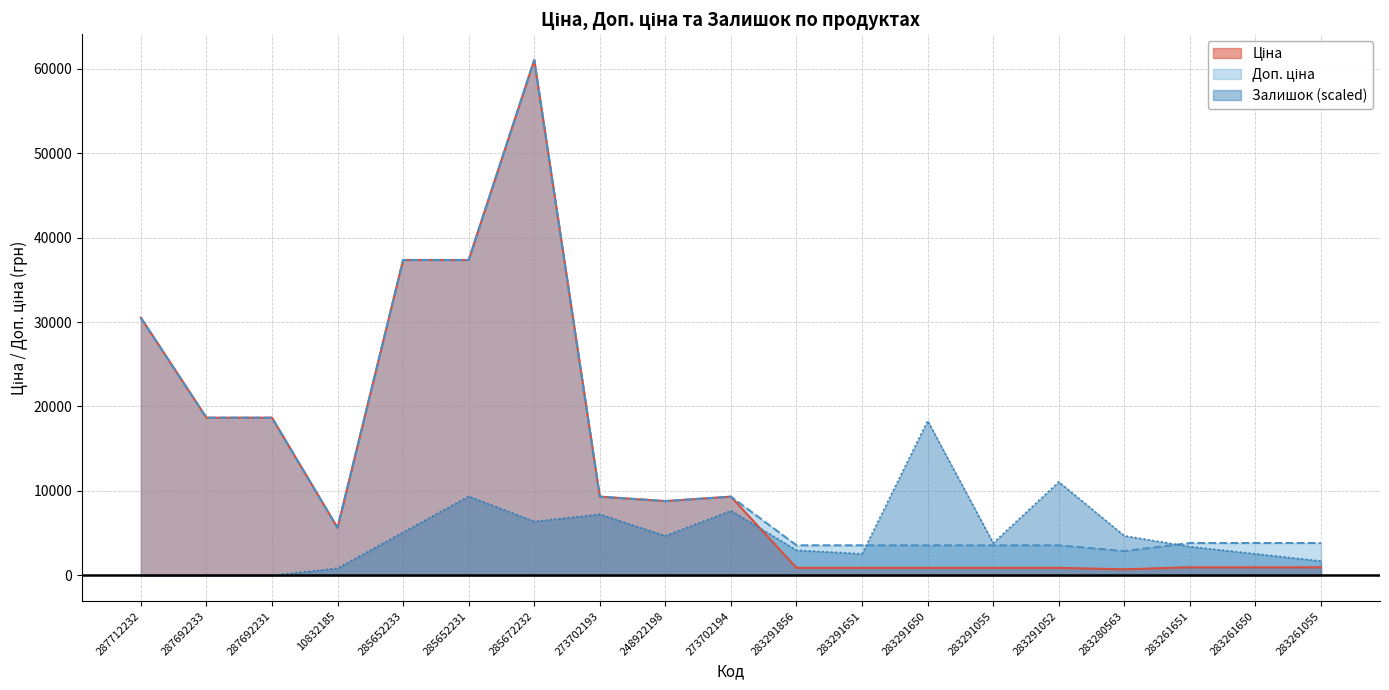

How many lines are shown in the chart?

3